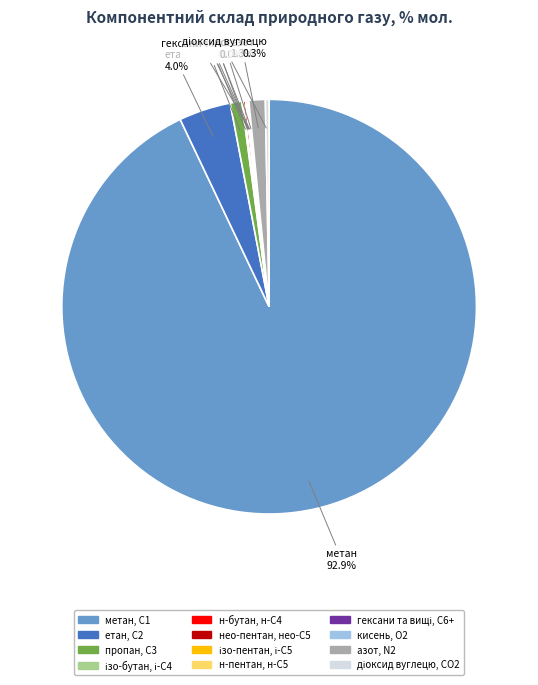

What is the largest slice in the pie chart?

метан, С1